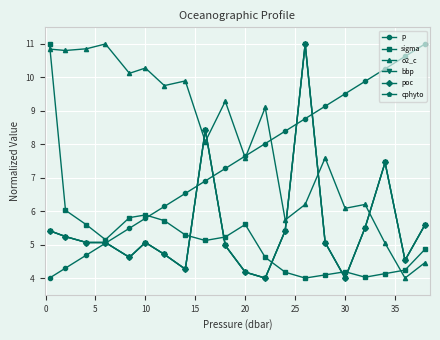

What is the difference between the second highest and second lowest values in the bbp series?

4.4